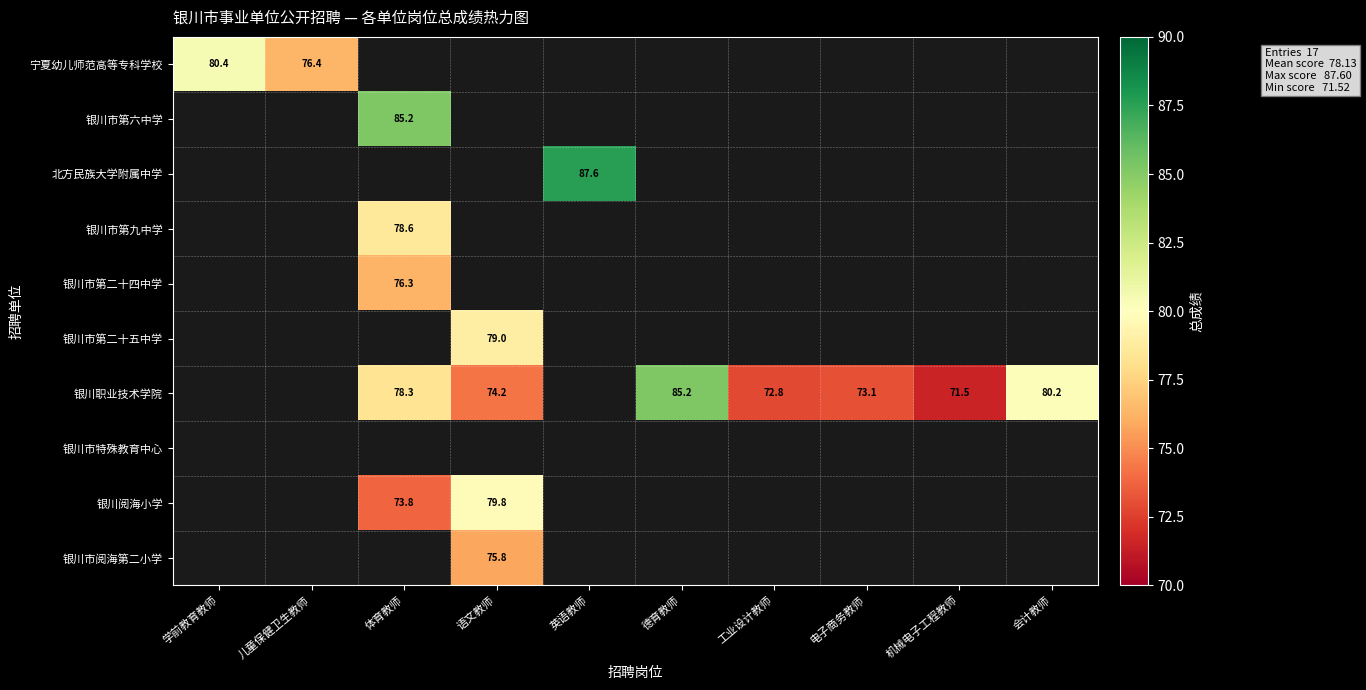

The 银川职业技术学院 series shows 74.2 at 语文教师. True or false?

True